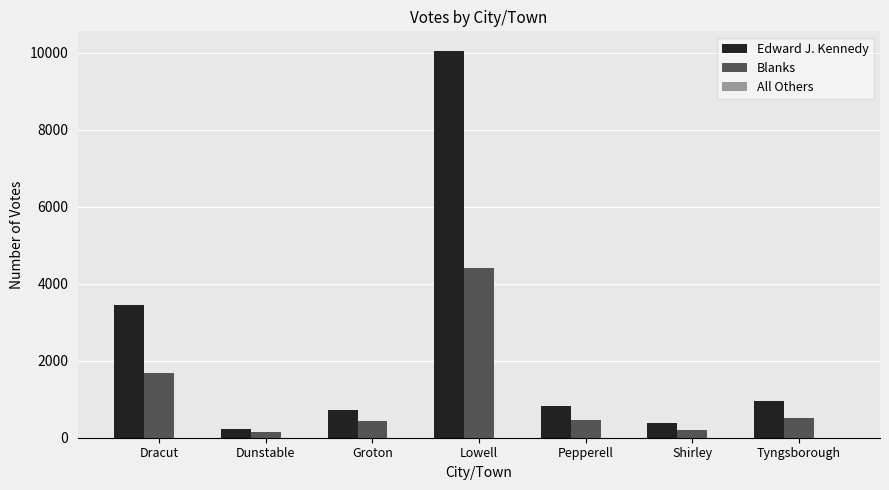

What is the total value across all series at Groton?

1161